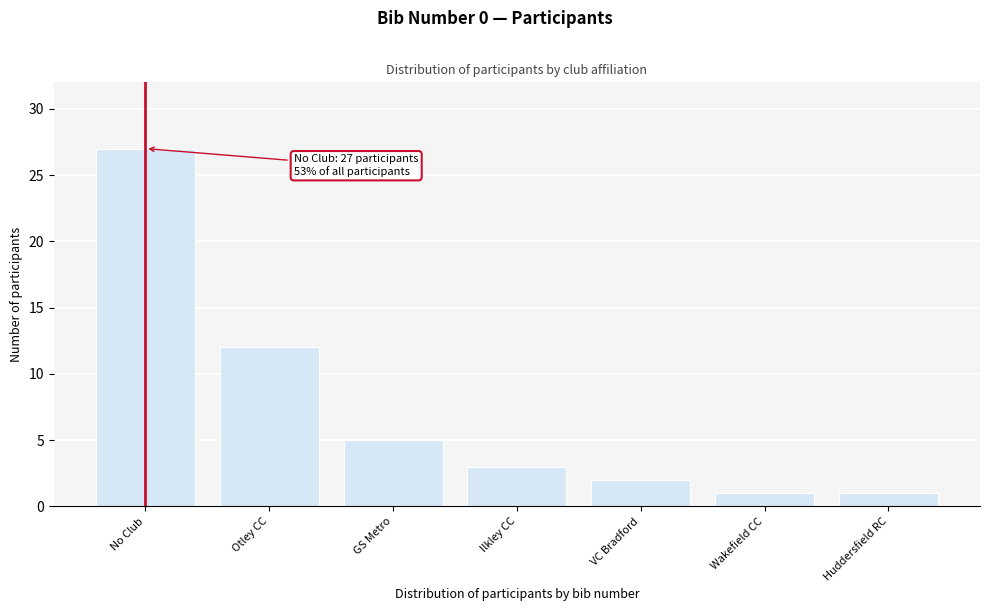

Reading right to left, extract all data points from this chart.

1	1	2	3	5	12	27